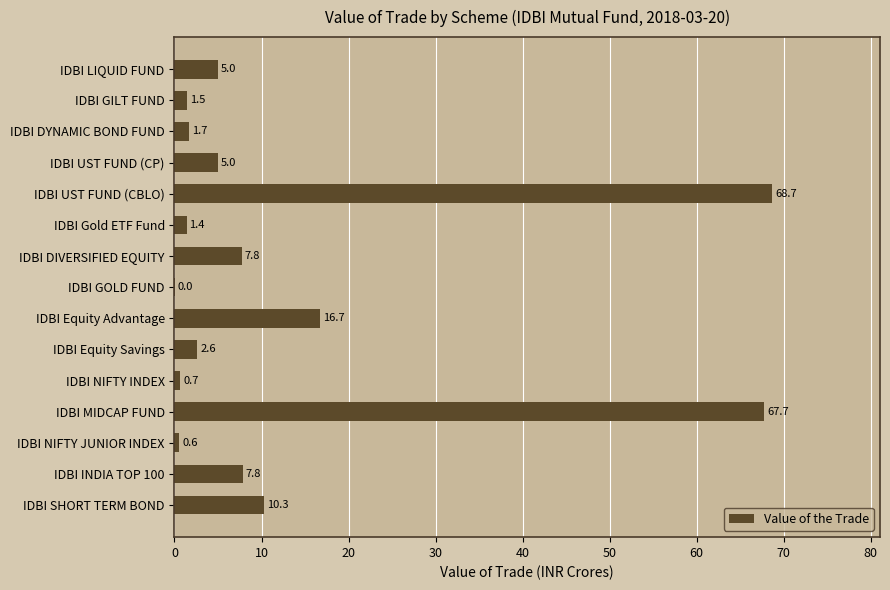

What is the sum of all values?

197.4